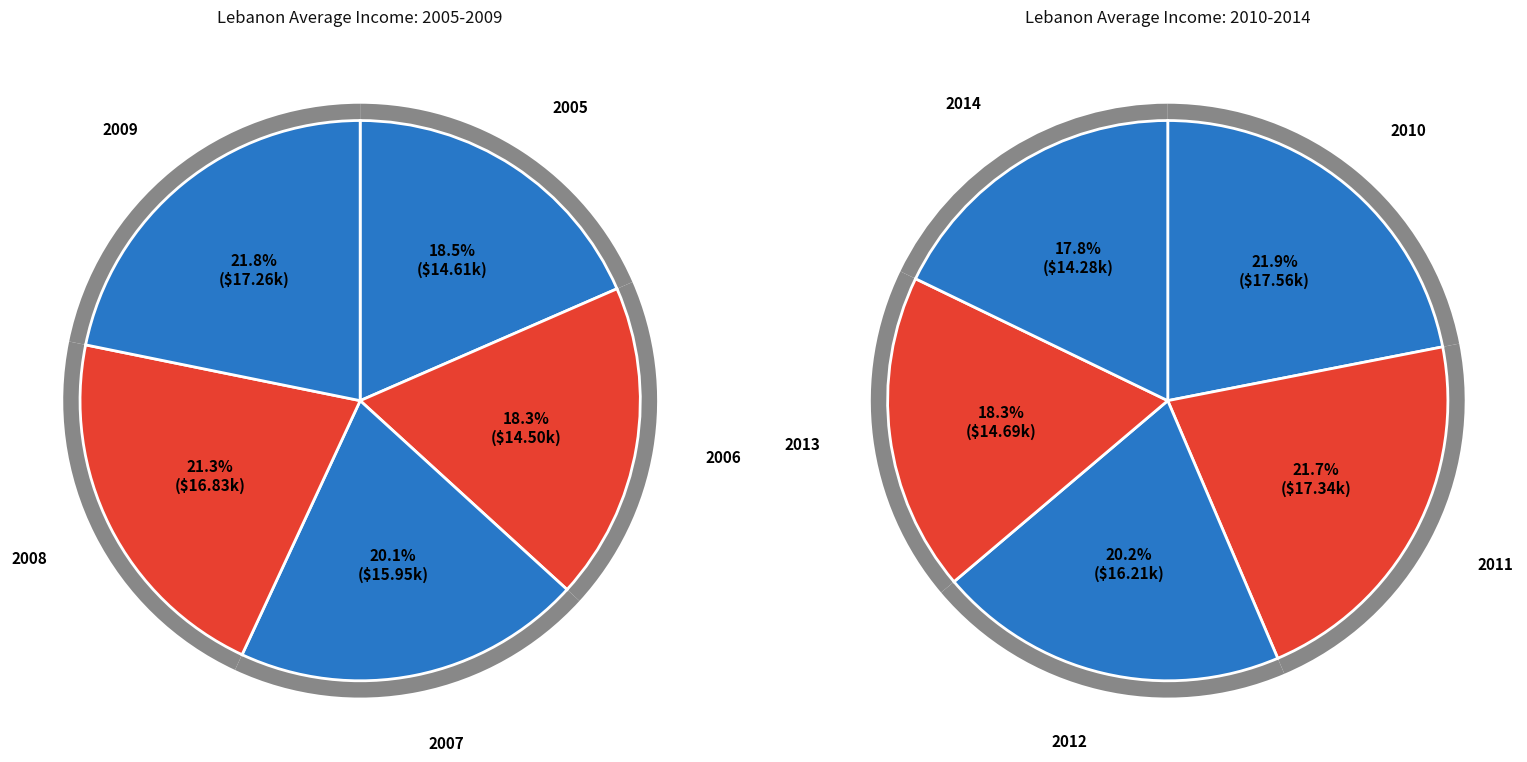

Which slice is the smallest?

2014